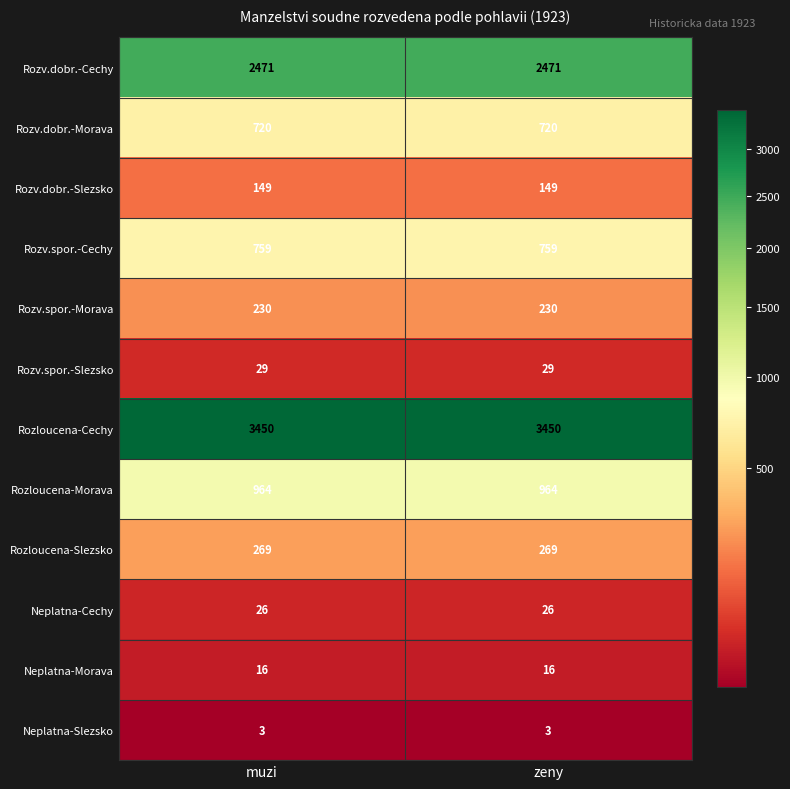

What is the total value across all series at muzi?

9086